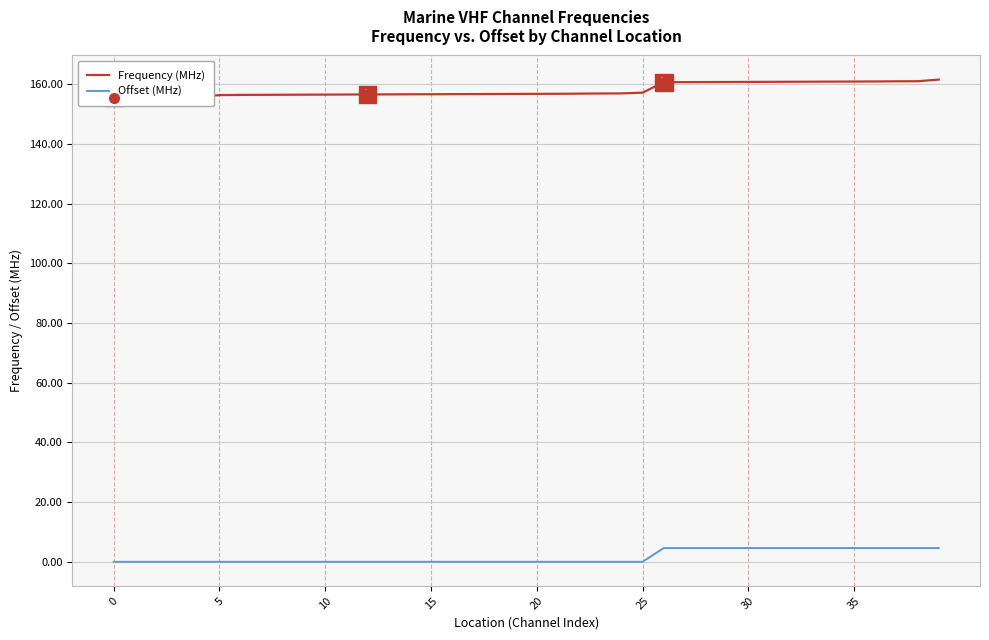

Reading left to right, list all the values displayed in this chart.

Frequency (MHz): 155.5	155.5	155.6	155.8	155.8	156.3	156.4	156.4	156.4	156.4	156.5	156.5	156.5	156.6	156.6	156.6	156.6	156.7	156.7	156.7	156.7	156.8	156.8	156.8	156.9	157.1	160.6	160.7	160.7	160.7	160.7	160.8	160.8	160.8	160.8	160.8	160.9	160.9	160.9	161.5
Offset (MHz): 0.0	0.0	0.0	0.0	0.0	0.0	0.0	0.0	0.0	0.0	0.0	0.0	0.0	0.0	0.0	0.0	0.0	0.0	0.0	0.0	0.0	0.0	0.0	0.0	0.0	0.0	4.6	4.6	4.6	4.6	4.6	4.6	4.6	4.6	4.6	4.6	4.6	4.6	4.6	4.6